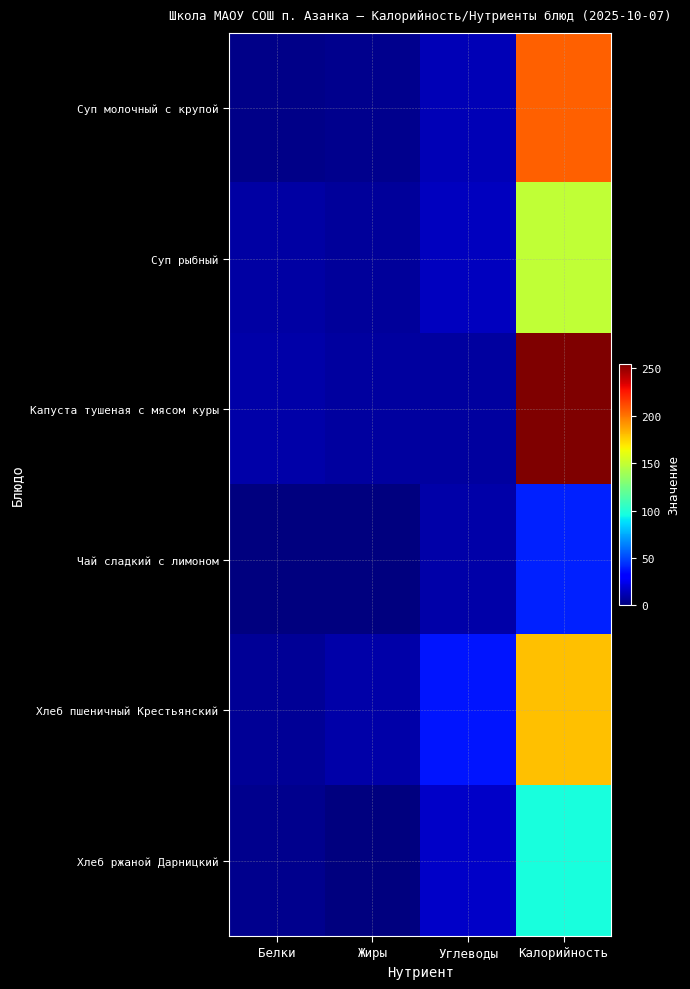

Which series has the largest total across all categories?

Капуста тушеная с мясом куры